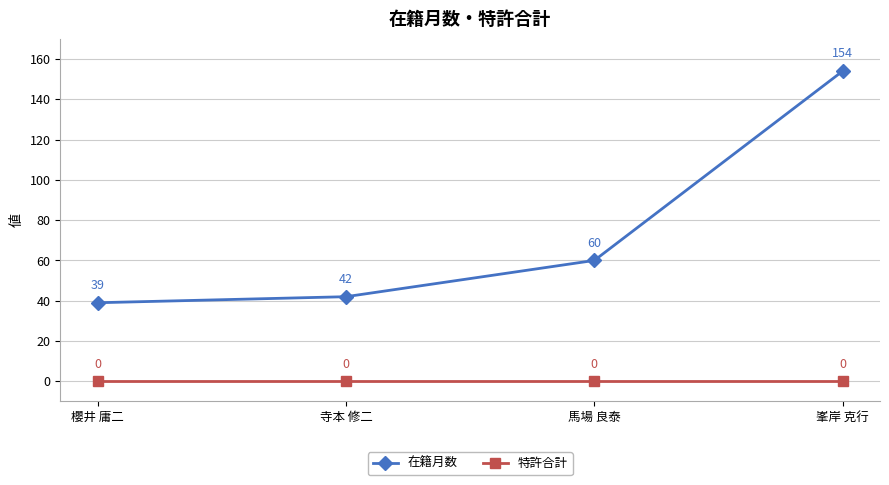

Which series has the largest total across all categories?

在籍月数